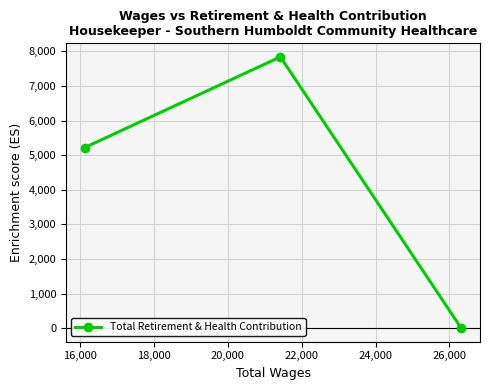

How many data points are above 5222?

1